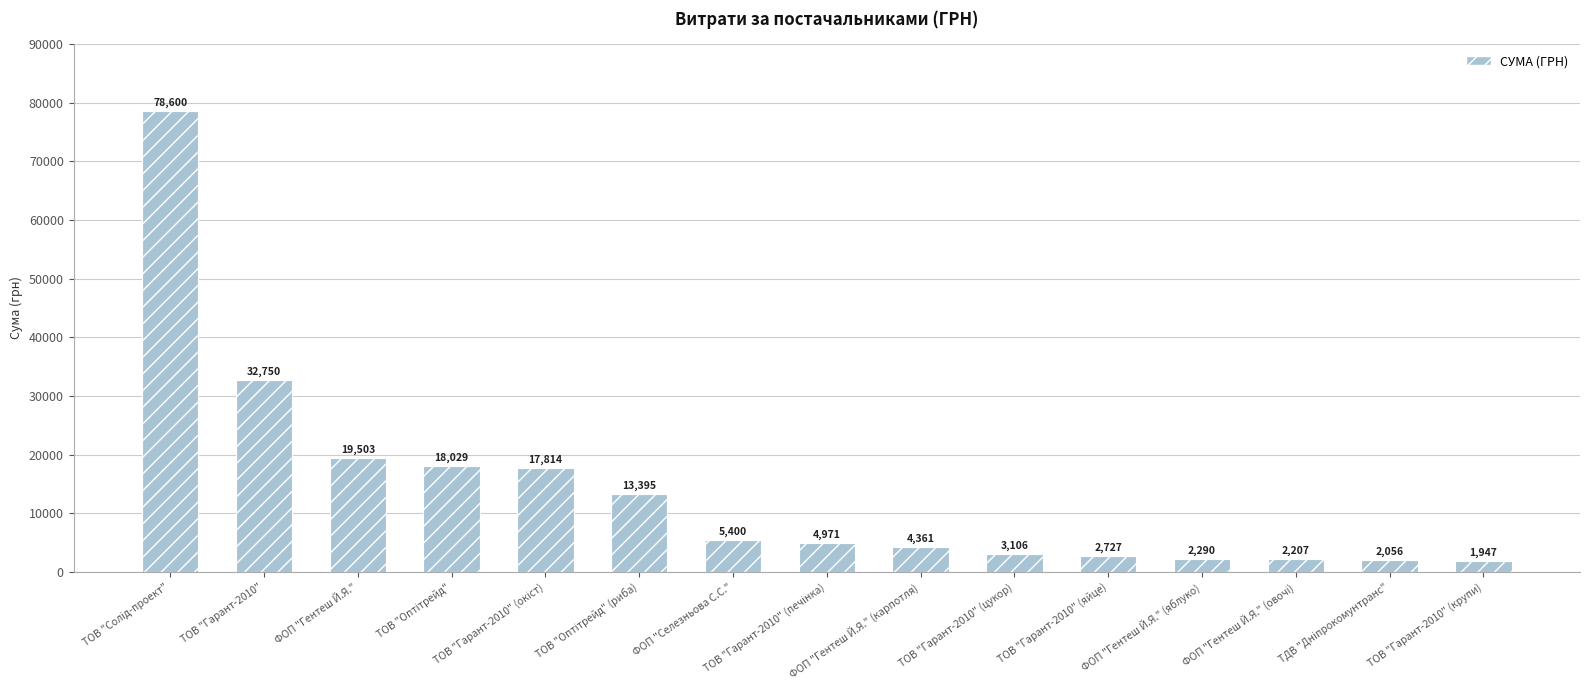

What is the sum of all values?

209156.2